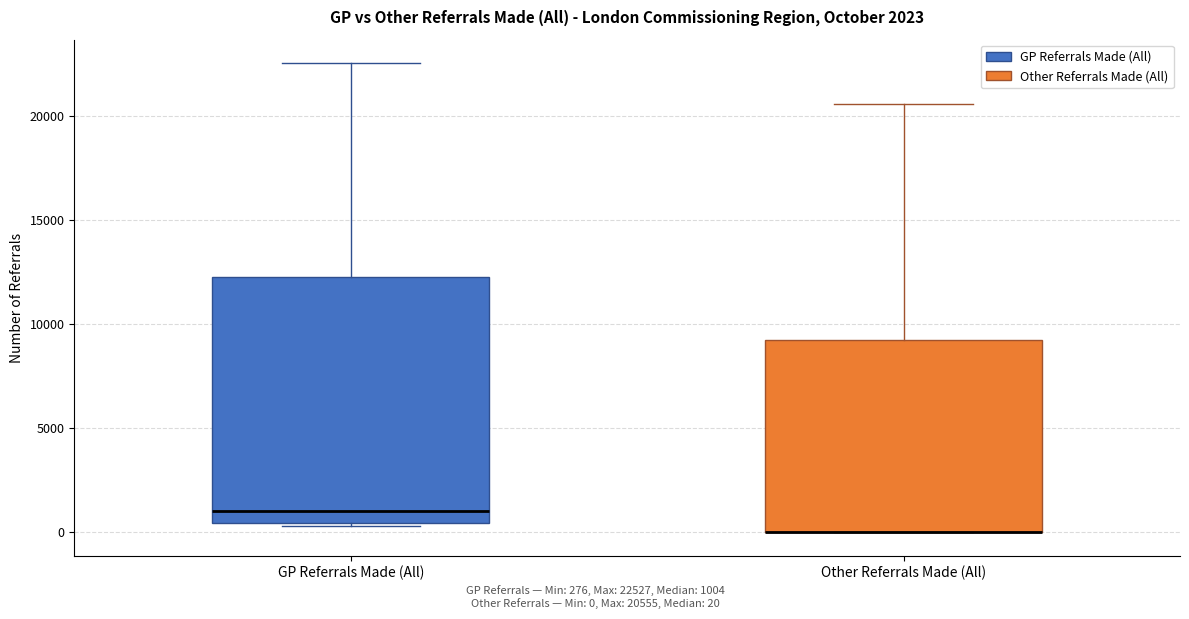

Where does the upper whisker of the box for GP Referrals Made (All) end on the y-axis? The values are not printed on the chart, so give them approximately, as read against the axis.

22500